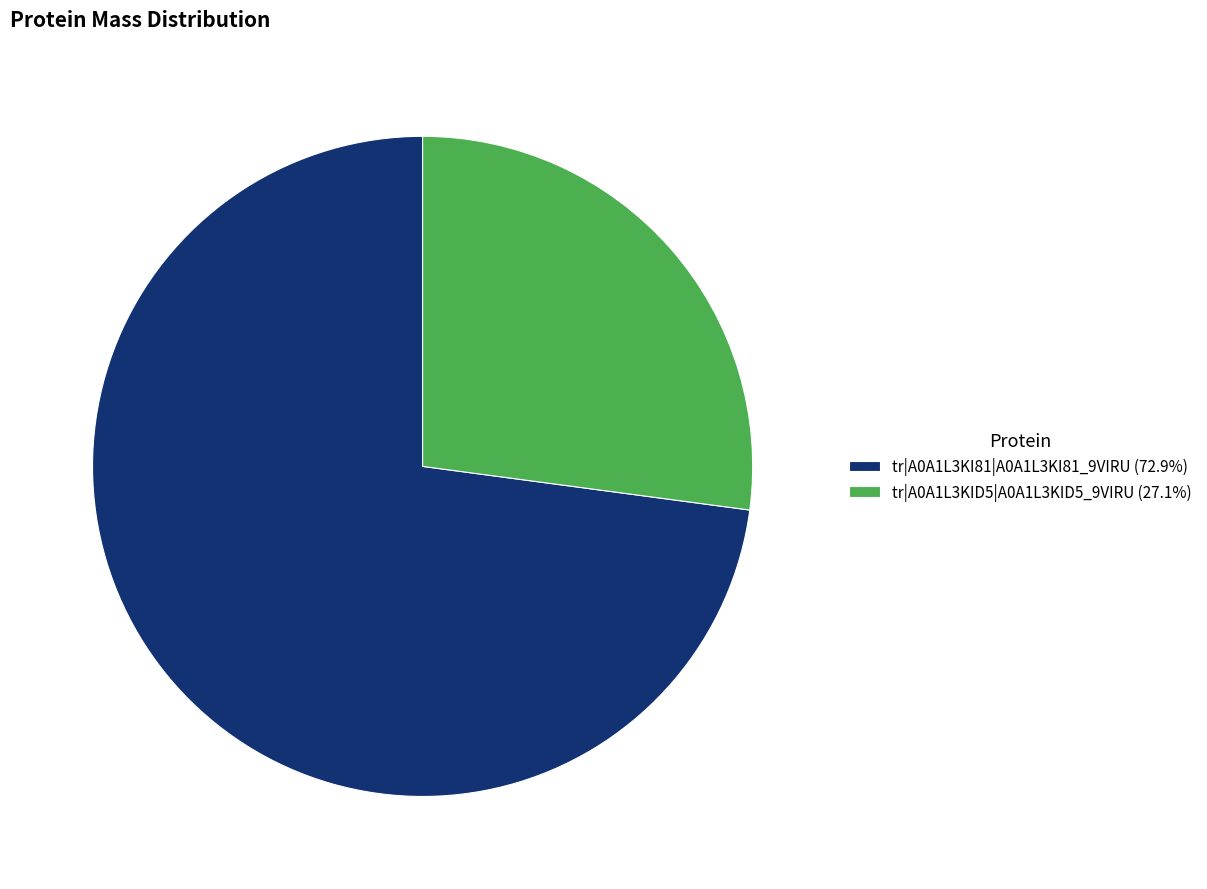

Which category has the biggest portion of the pie?

tr|A0A1L3KI81|A0A1L3KI81_9VIRU